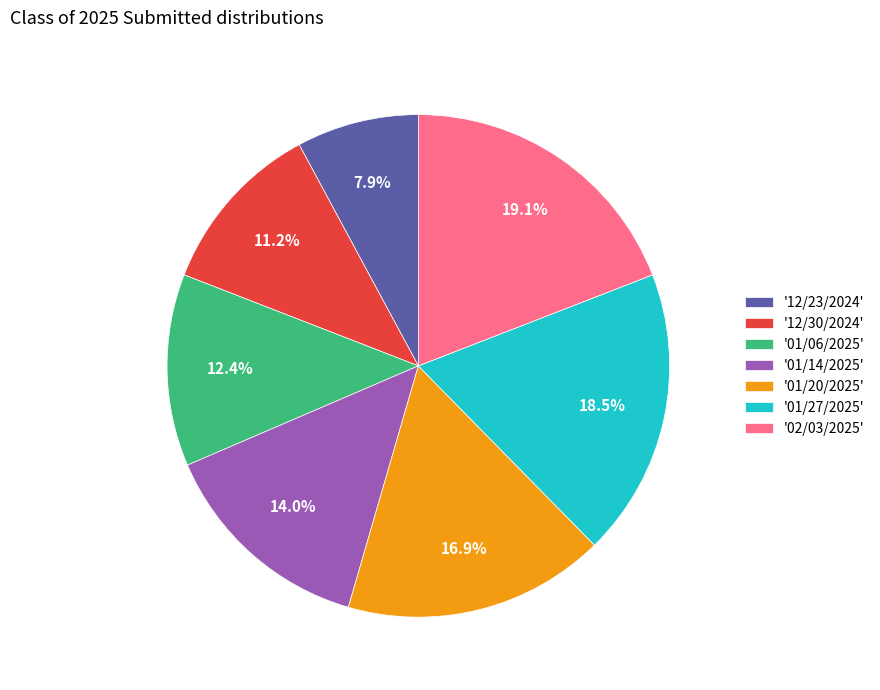

Between '12/30/2024' and '01/14/2025', which is larger?

'01/14/2025'